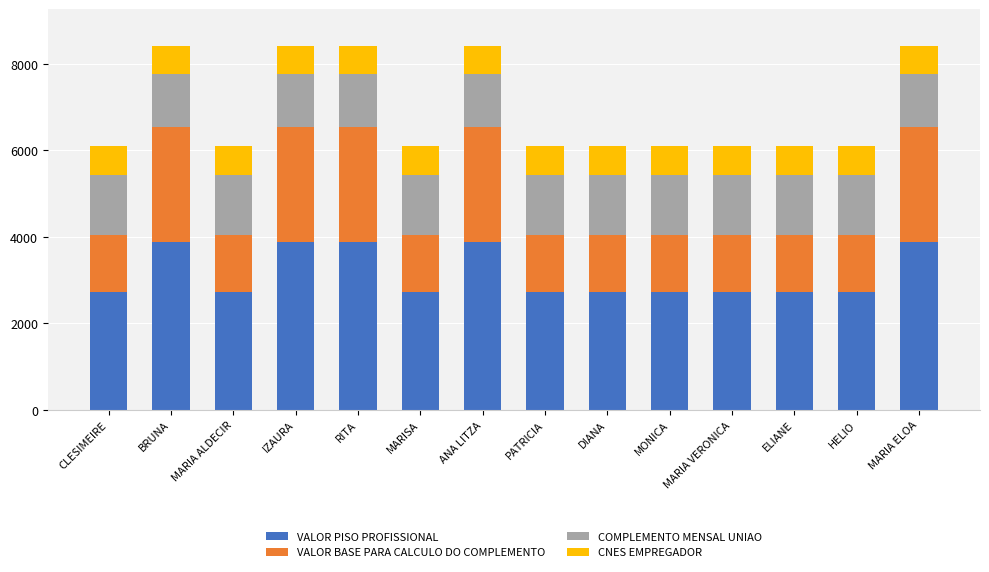

What is the total value across all series at PATRICIA?

6090.0